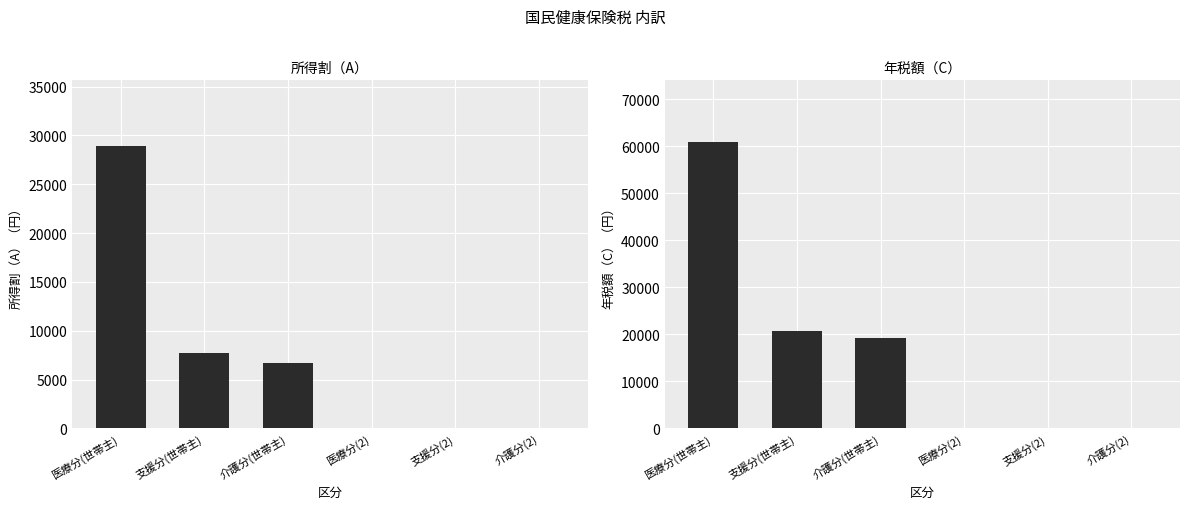

What is the label of the 1st bar from the left?

医療分(世帯主)